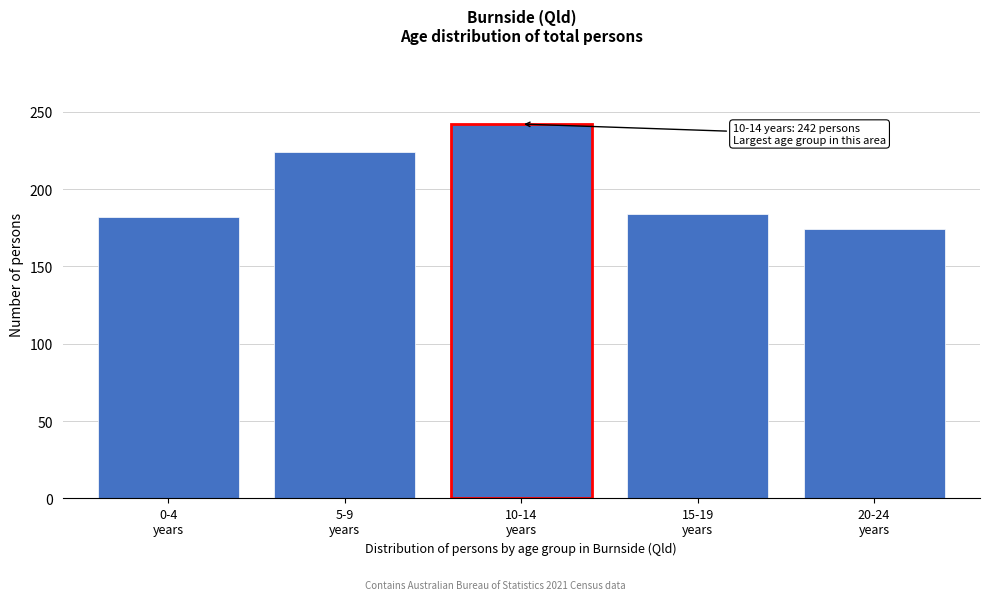

Reading left to right, list all the values displayed in this chart.

182	224	242	184	174